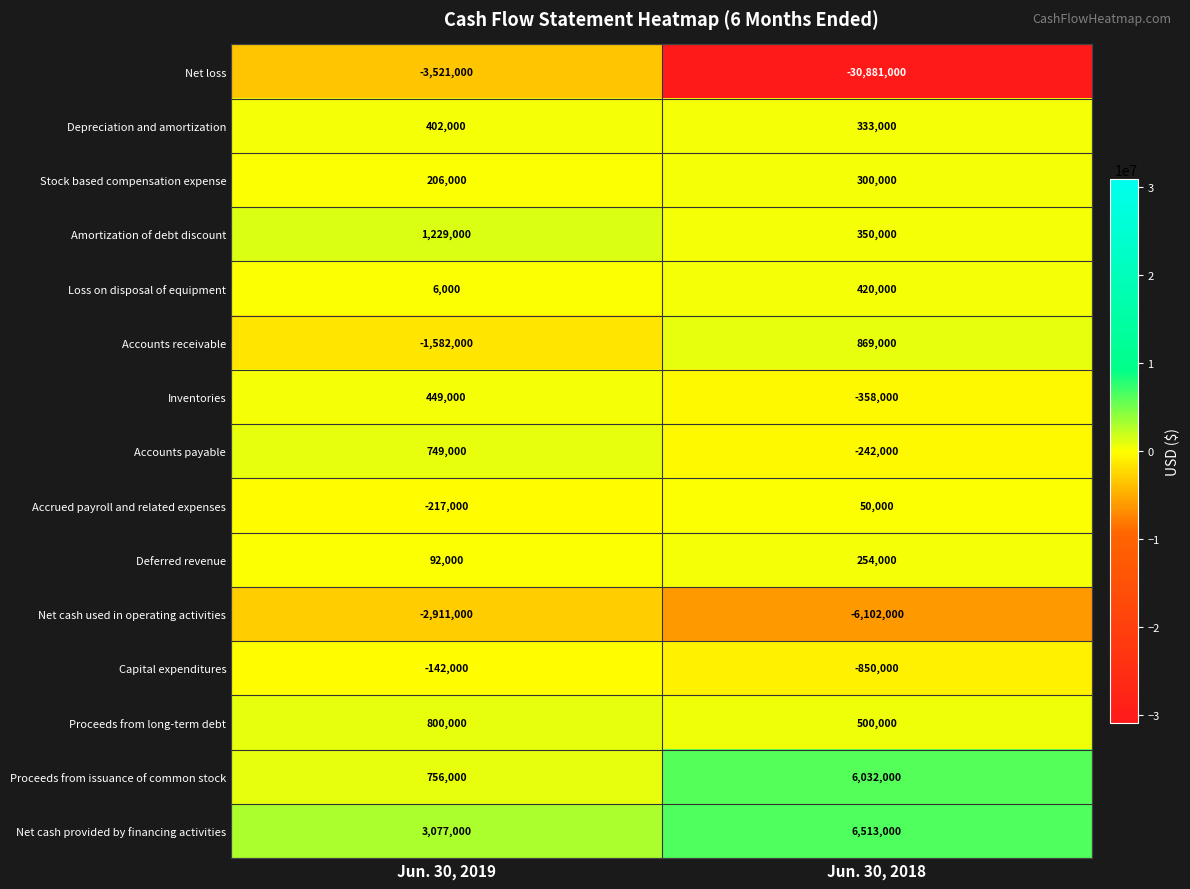

Which series has the widest spread of values?

Net loss